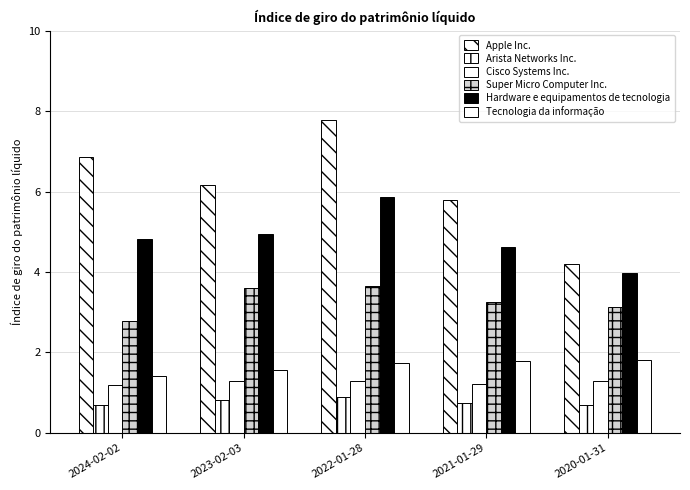

Count the number of data series in this chart.

6